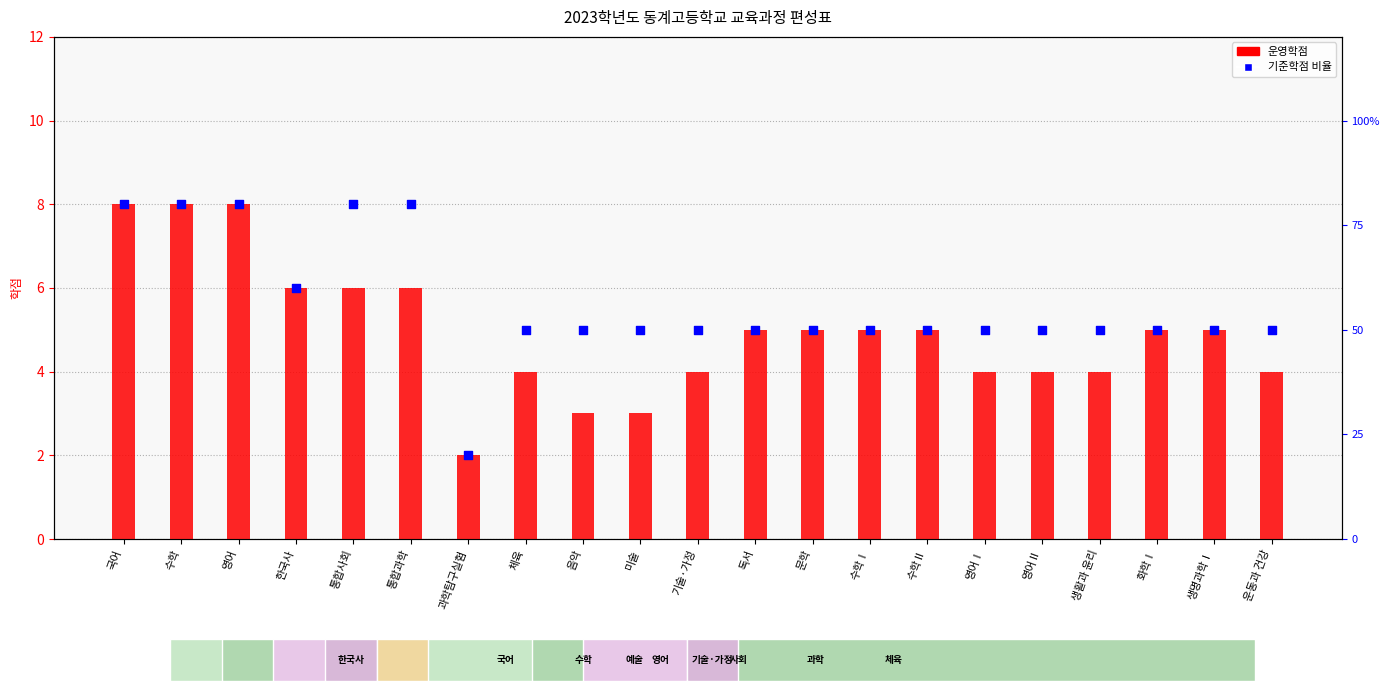

What are all the series names shown in the legend?

운영학점, 기준학점 비율